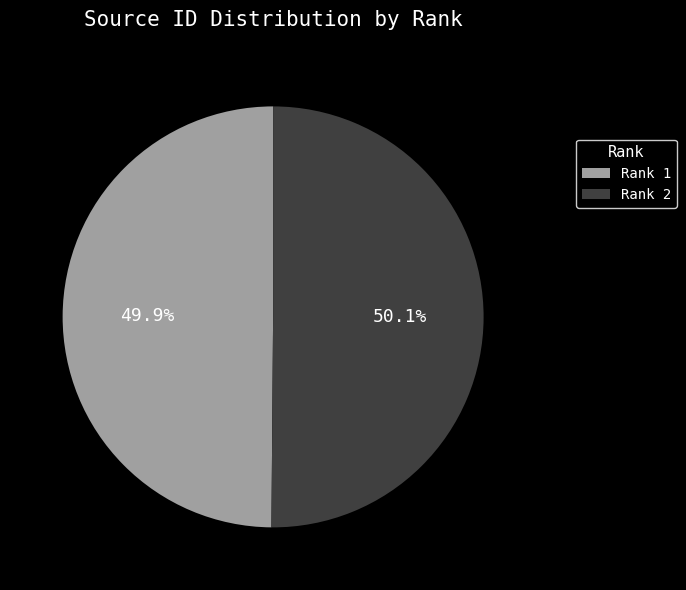

What percentage do Rank 1 and Rank 2 together represent?

100.0%